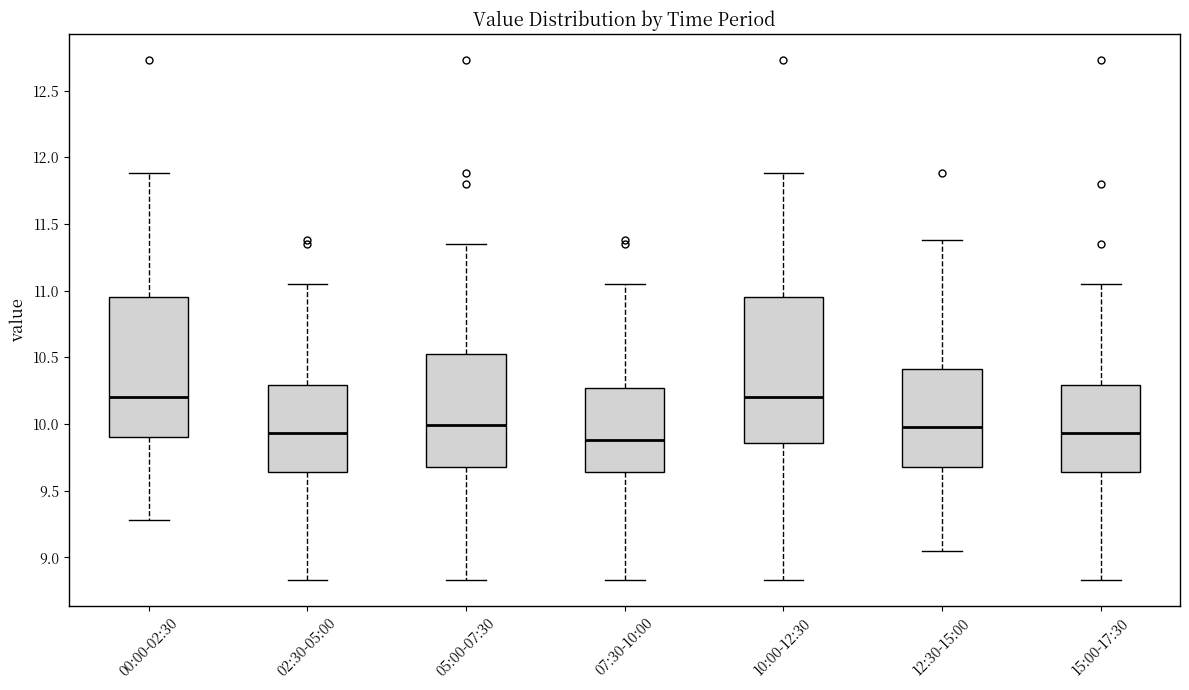

Where is the lower edge of the box for 02:30-05:00 on the y-axis? The values are not printed on the chart, so give them approximately, as read against the axis.

9.65